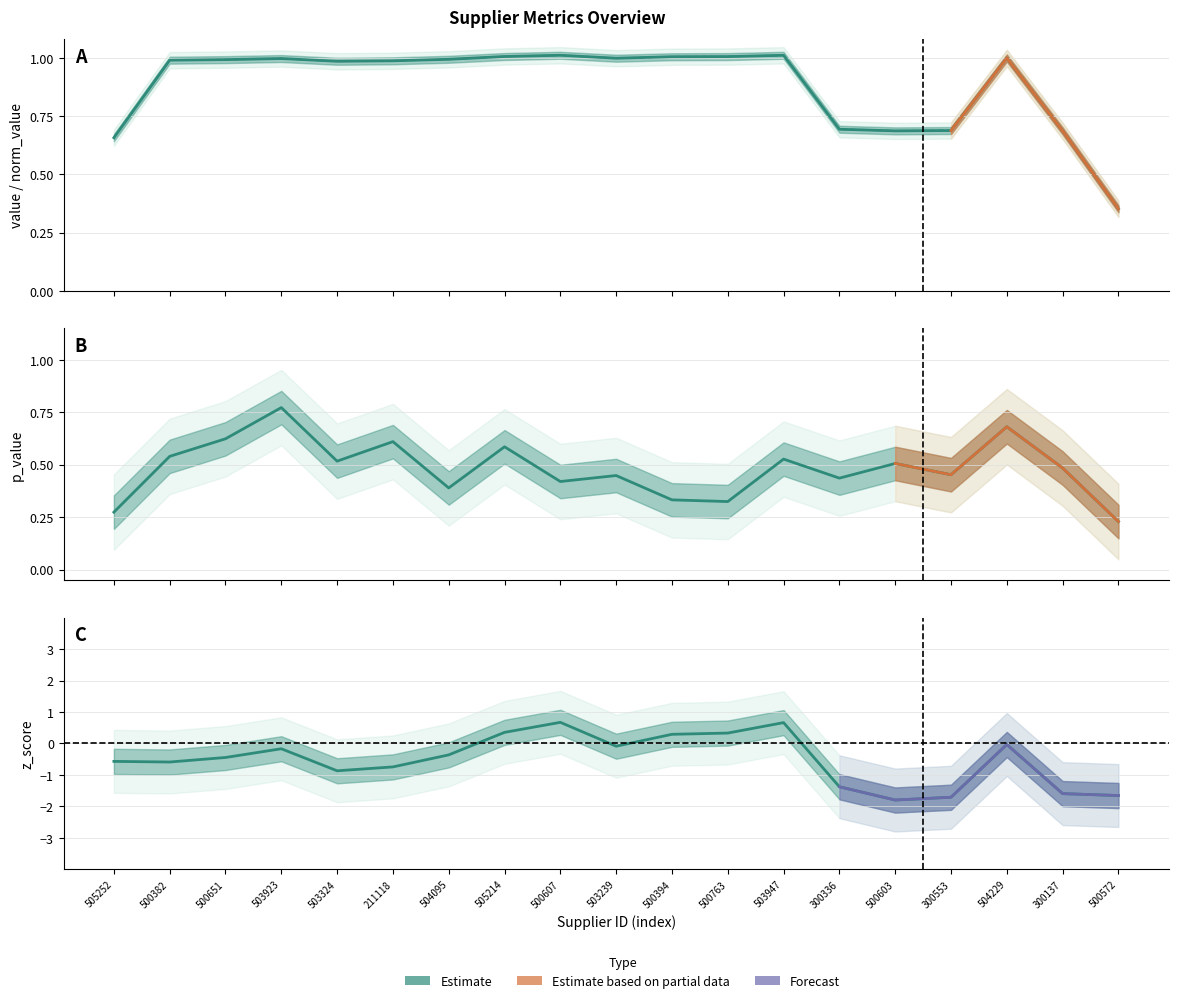

Reading right to left, transcribe all the data shown in this chart.

value: 500572=0.4	300137=0.7	504229=1.0	300553=0.7	500603=0.7	300336=0.7	503947=1.0	500763=1.0	500394=1.0	503239=1.0	500607=1.0	505214=1.0	504095=1.0	211118=1.0	503324=1.0	503923=1.0	500651=1.0	500382=1.0	505252=0.7
norm_value: 500572=0.4	300137=0.7	504229=1.0	300553=0.7	500603=0.7	300336=0.7	503947=1.0	500763=1.0	500394=1.0	503239=1.0	500607=1.0	505214=1.0	504095=1.0	211118=1.0	503324=1.0	503923=1.0	500651=1.0	500382=1.0	505252=0.7
p_value: 500572=0.2	300137=0.5	504229=0.7	300553=0.5	500603=0.5	300336=0.4	503947=0.5	500763=0.3	500394=0.3	503239=0.4	500607=0.4	505214=0.6	504095=0.4	211118=0.6	503324=0.5	503923=0.8	500651=0.6	500382=0.5	505252=0.3
z_score: 500572=-1.7	300137=-1.6	504229=-0.0	300553=-1.7	500603=-1.8	300336=-1.4	503947=0.7	500763=0.3	500394=0.3	503239=-0.1	500607=0.7	505214=0.4	504095=-0.4	211118=-0.7	503324=-0.9	503923=-0.2	500651=-0.4	500382=-0.6	505252=-0.6